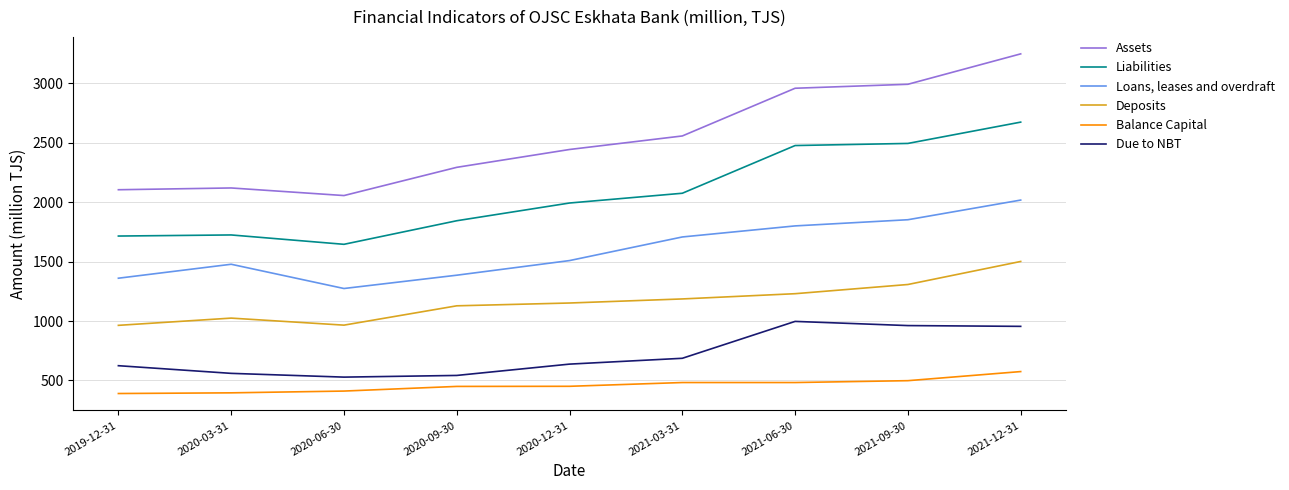

Which category has the highest value in the Balance Capital series?

2021-12-31